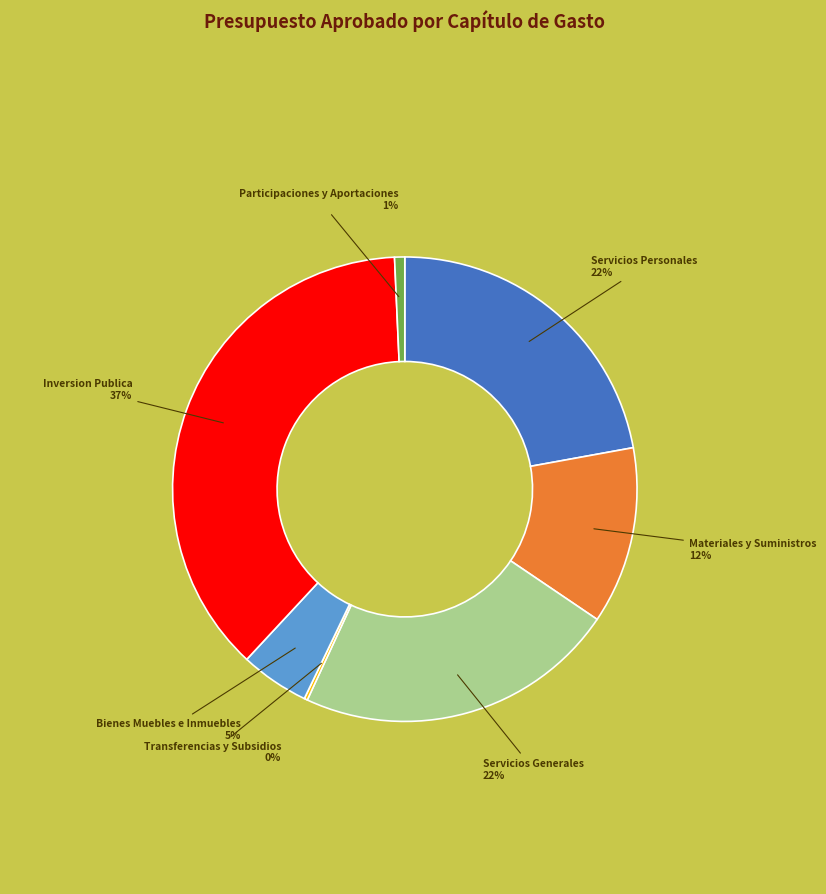

Is there any slice that represents more than half of the pie?

No